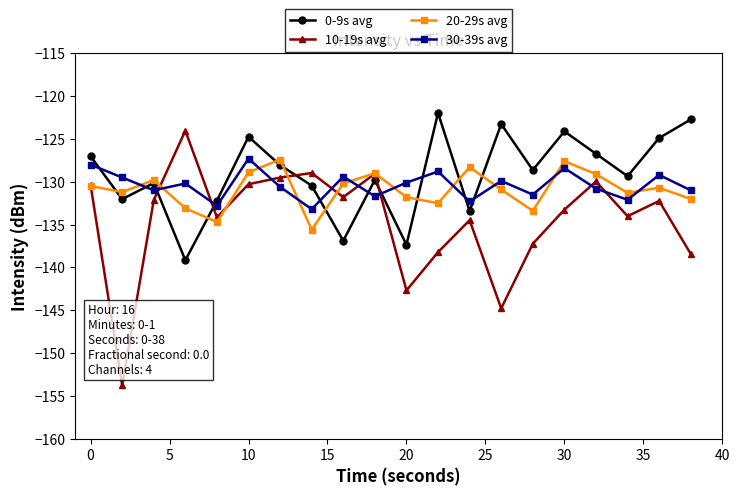

What is the value of the 10-19s avg point at the 14th from the left?

-144.8